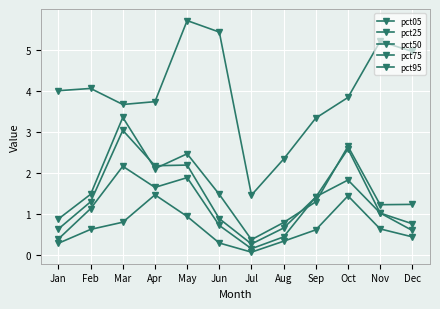

What is the difference between the highest and lowest values at Jul?

1.4